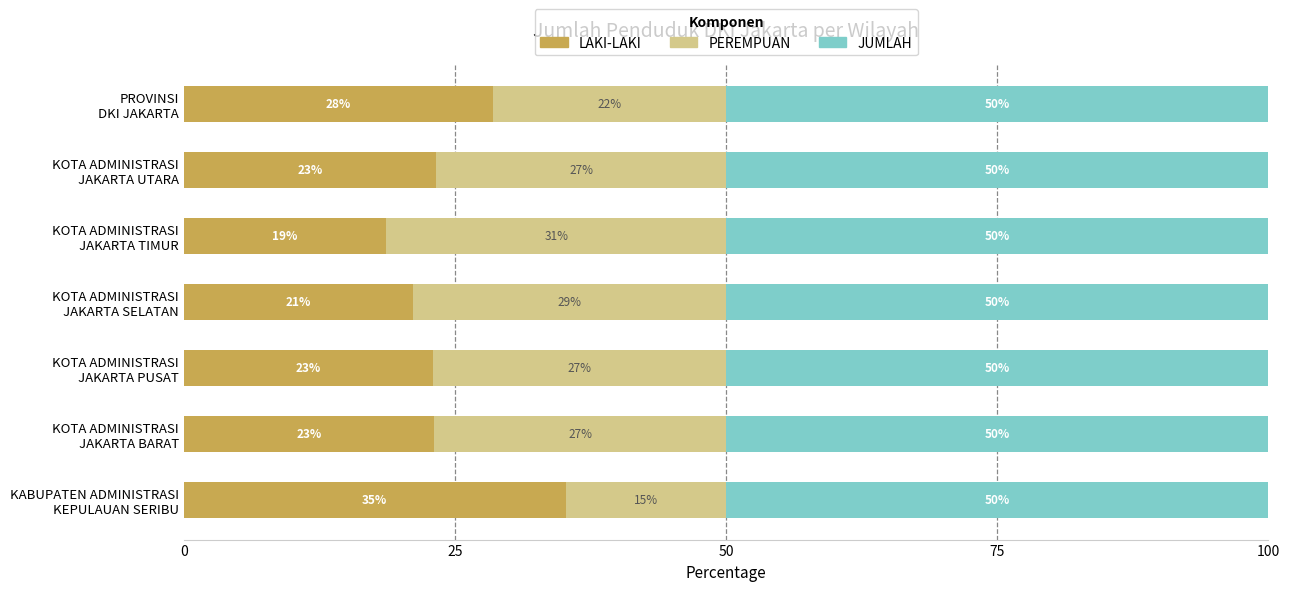

What is the lowest value of the LAKI-LAKI series?

18.7